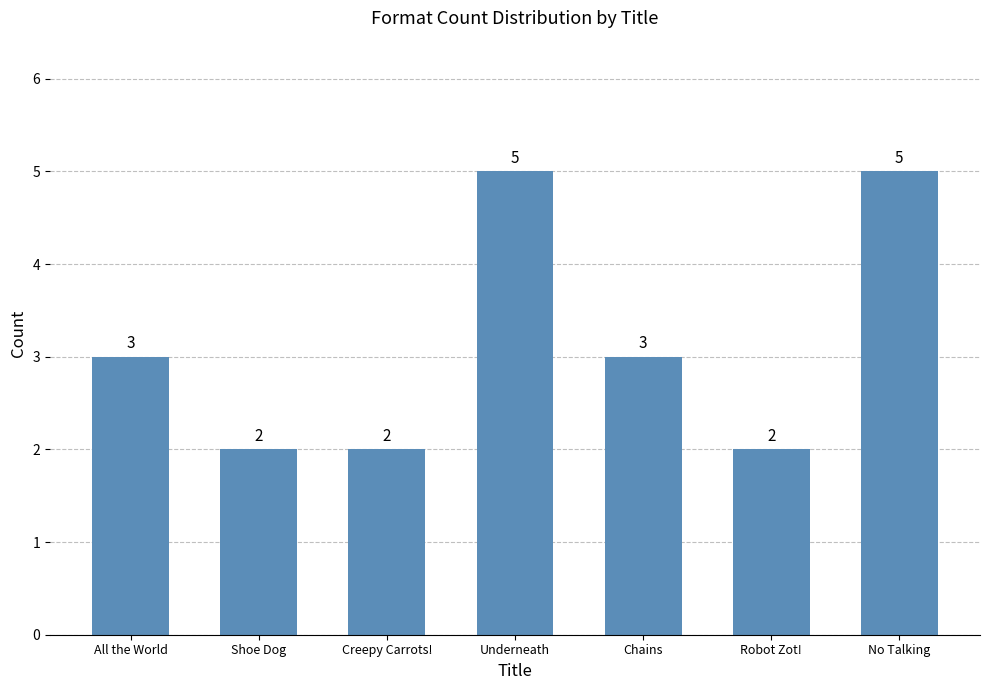

What is the maximum value shown in the chart?

5